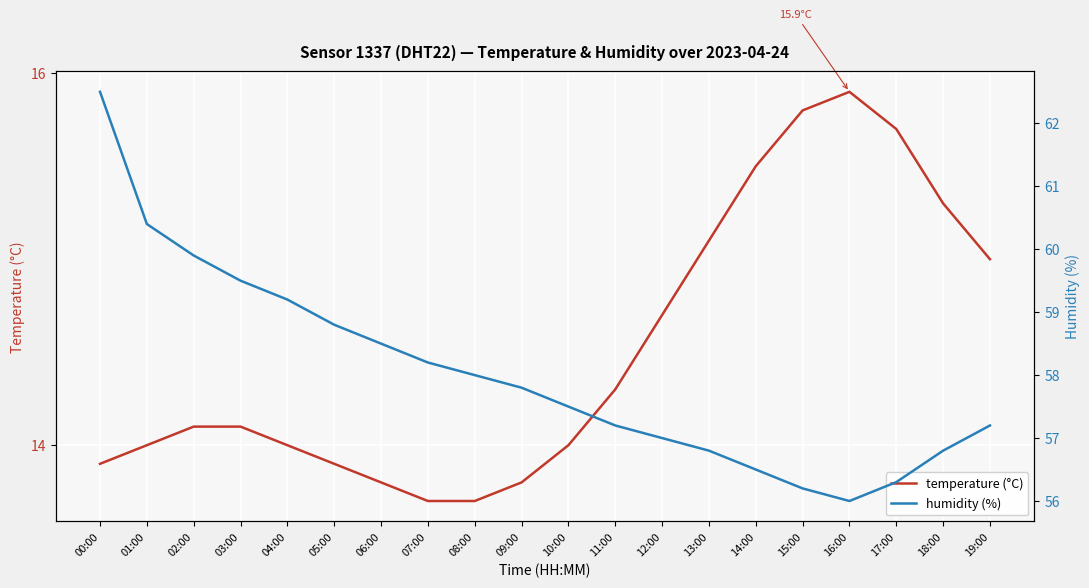

At which category is the sum across all series the highest?

00:00